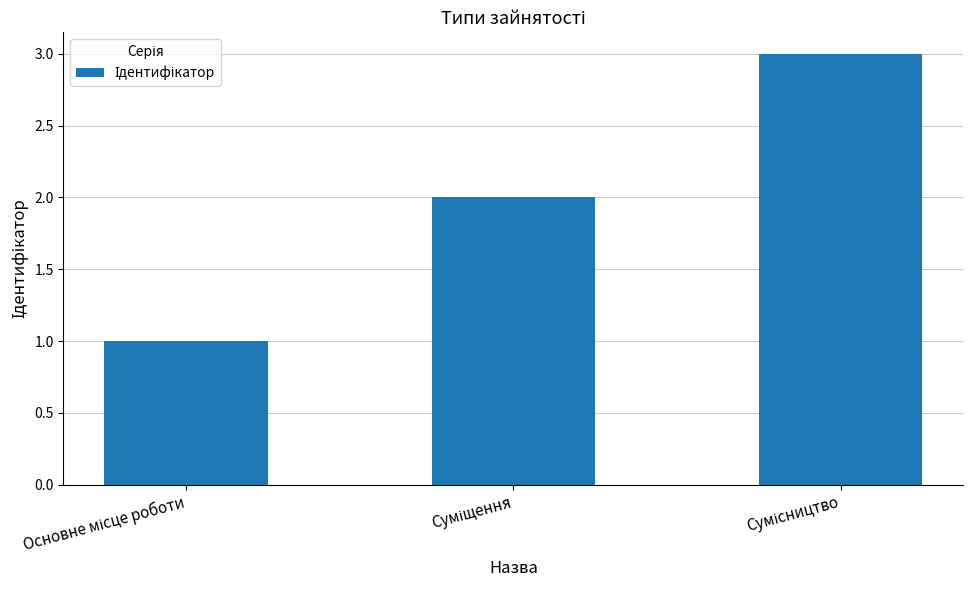

What is the maximum value shown in the chart?

3